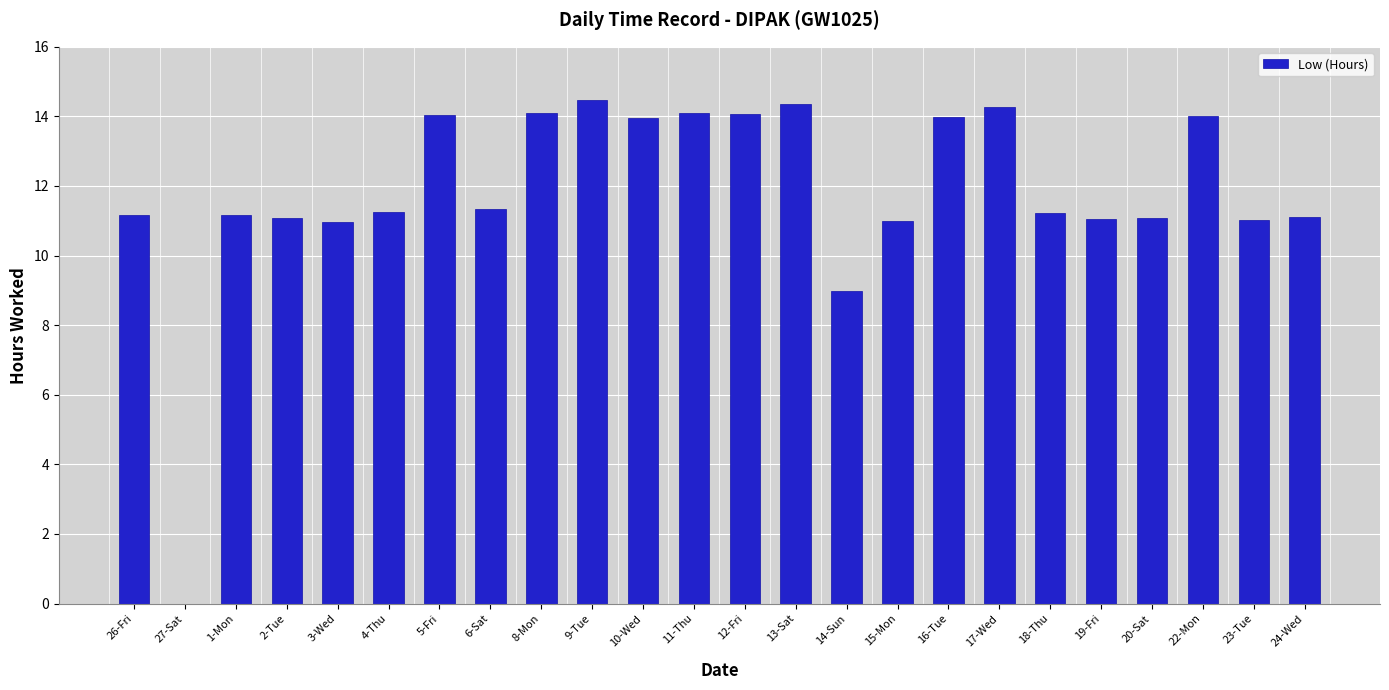

What is the approximate value at 3-Wed?

11.0